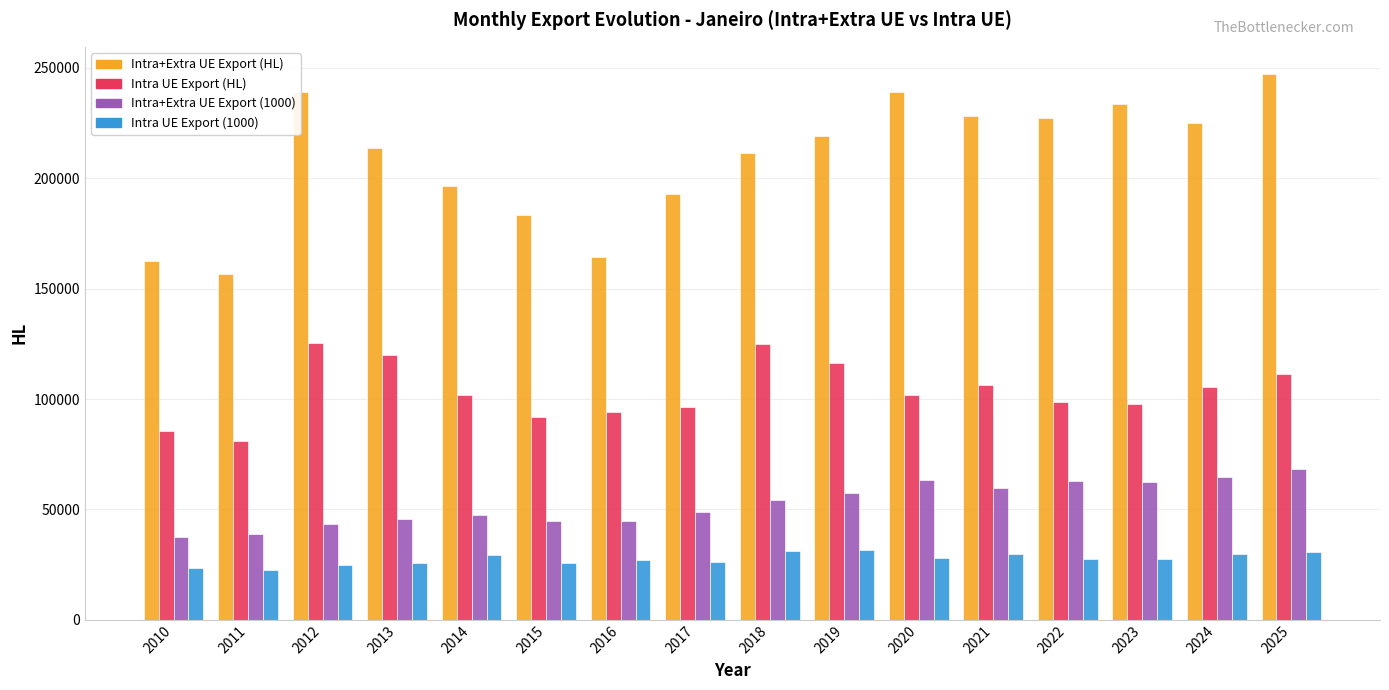

How many bars are there in each group?

4